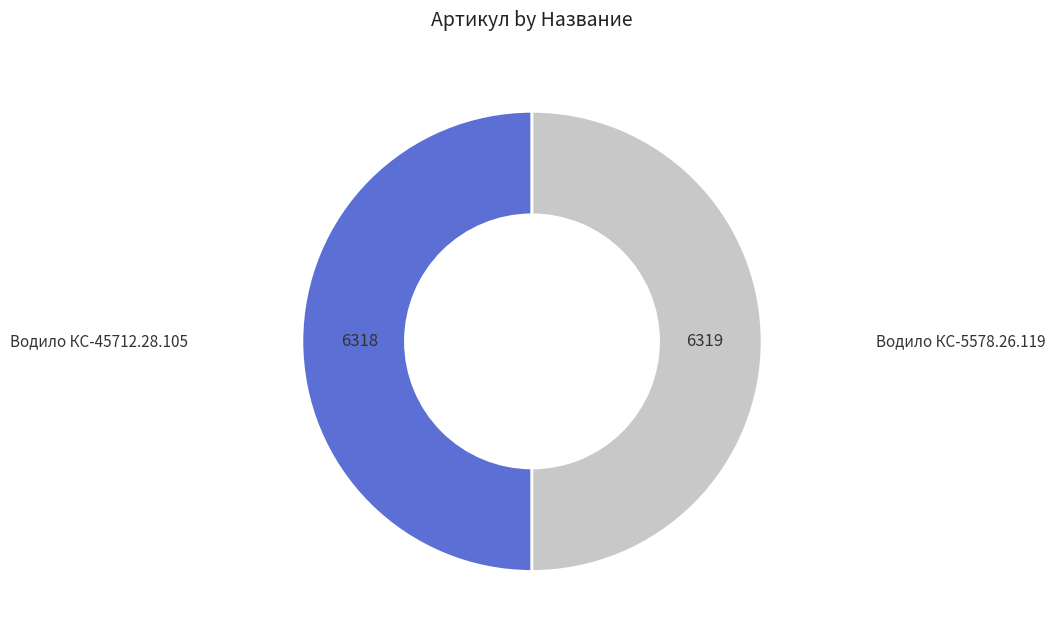

The Водило КС-5578.26.119 slice represents 39% of the pie. True or false?

False